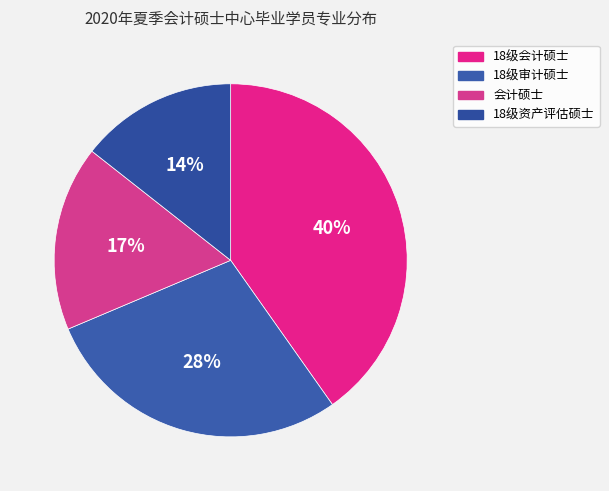

Which category has the smallest portion of the pie?

18级资产评估硕士